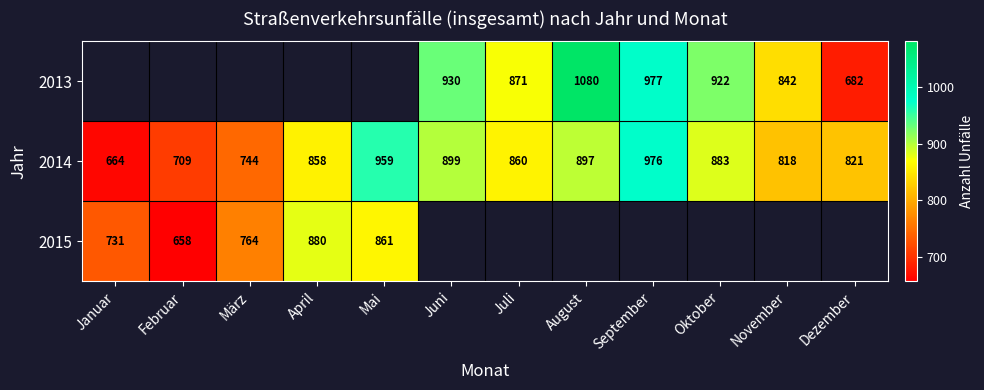

How many values in the 2014 series are below 860?

6